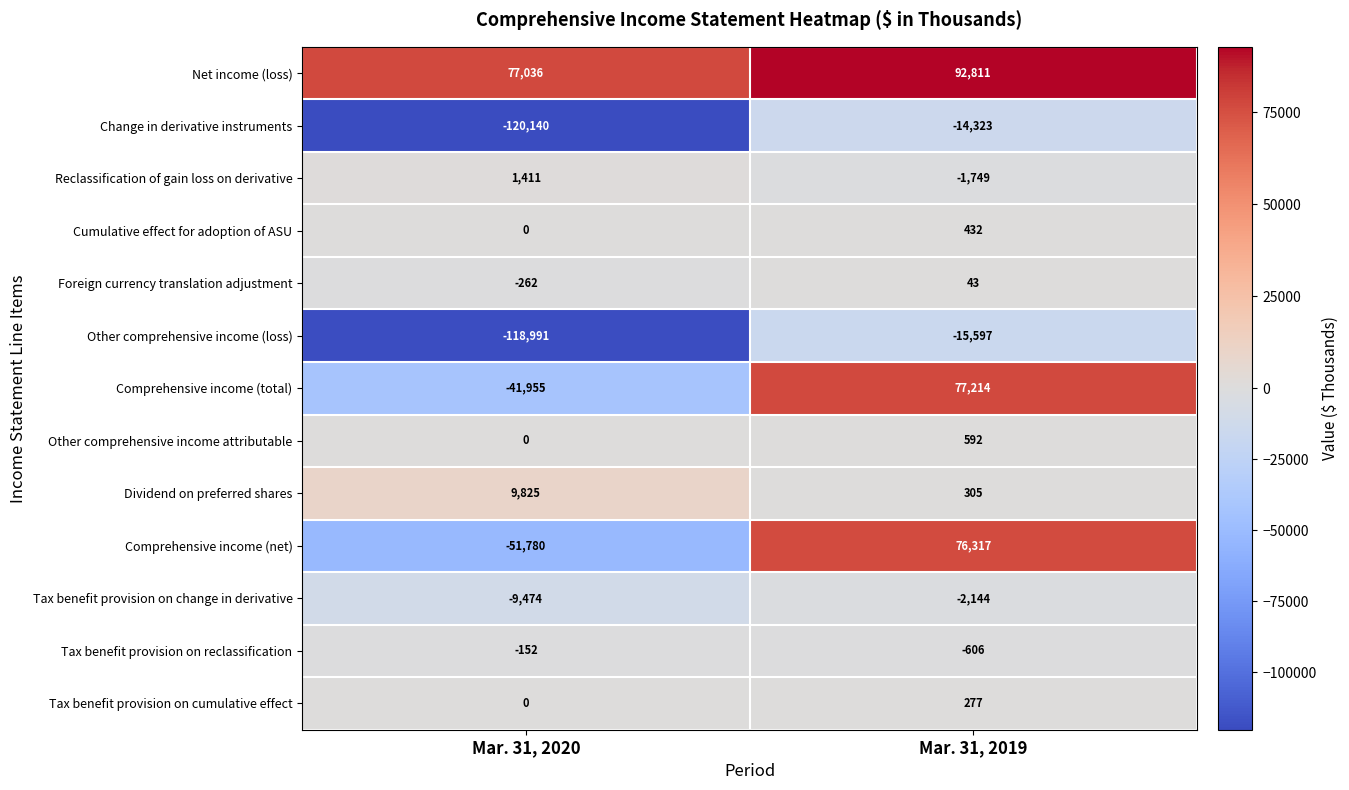

Where is Tax benefit provision on cumulative effect nearest to the value 138?

Mar. 31, 2020